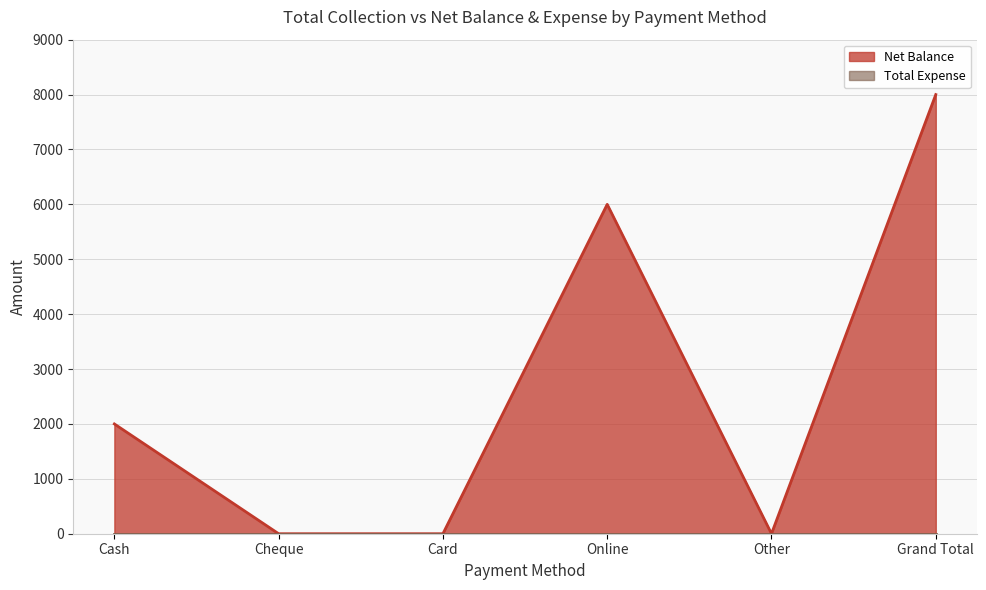

What is the label of the 4th point from the right?

Card